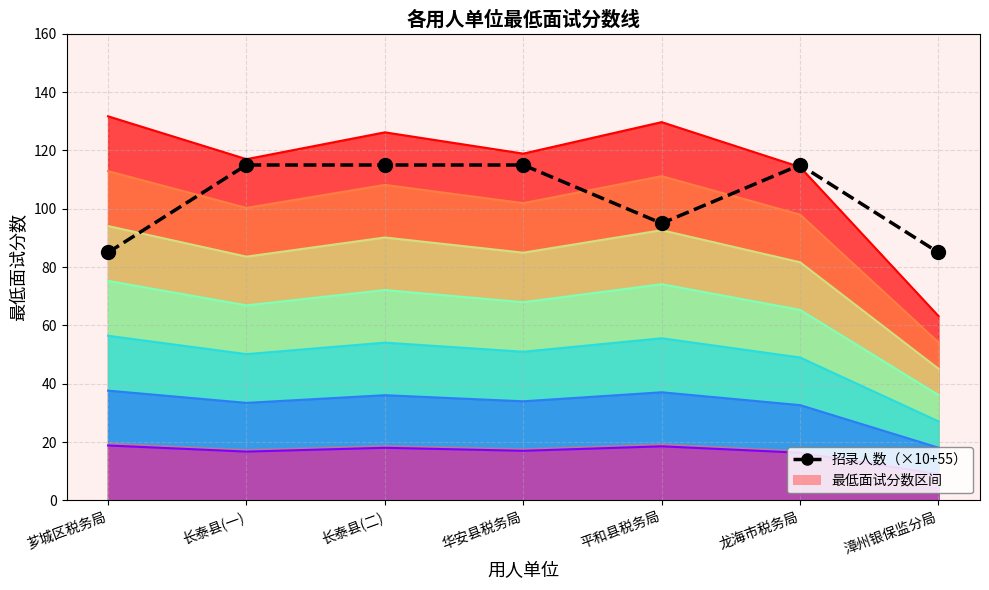

What is the difference between the maximum and minimum values?

30